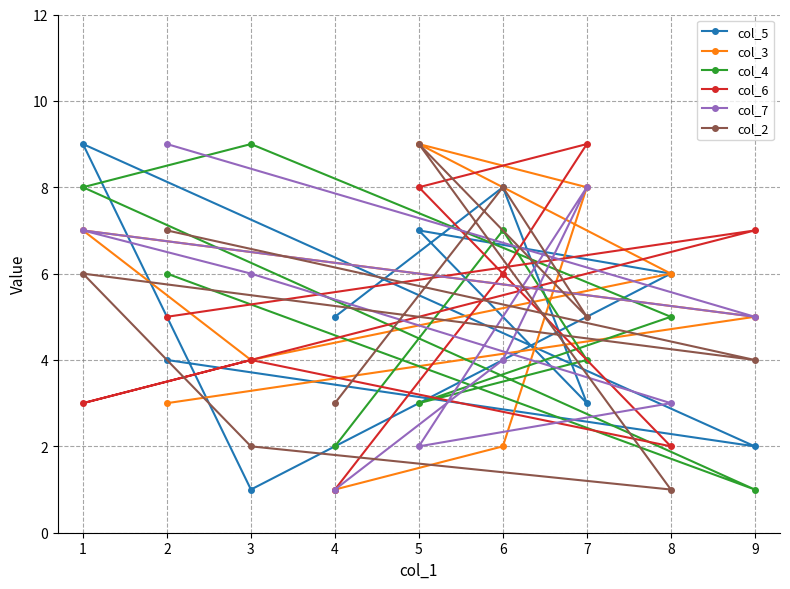

Reading left to right, transcribe all the data shown in this chart.

col_5: 1=9	2=4	3=1	4=5	5=7	6=8	7=3	8=6	9=2
col_3: 1=7	2=3	3=4	4=1	5=9	6=2	7=8	8=6	9=5
col_4: 1=8	2=6	3=9	4=2	5=3	6=7	7=4	8=5	9=1
col_6: 1=3	2=5	3=4	4=1	5=8	6=6	7=9	8=2	9=7
col_7: 1=7	2=9	3=6	4=1	5=2	6=4	7=8	8=3	9=5
col_2: 1=6	2=7	3=2	4=3	5=9	6=8	7=5	8=1	9=4